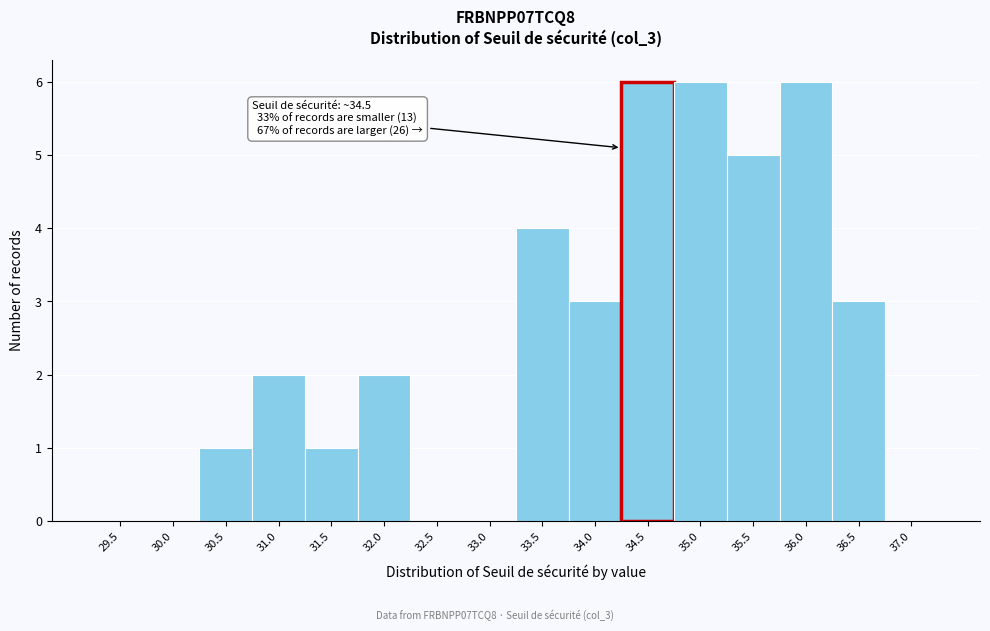

Reading right to left, list all the values displayed in this chart.

37.0=0	36.5=3	36.0=6	35.5=5	35.0=6	34.5=6	34.0=3	33.5=4	33.0=0	32.5=0	32.0=2	31.5=1	31.0=2	30.5=1	30.0=0	29.5=0